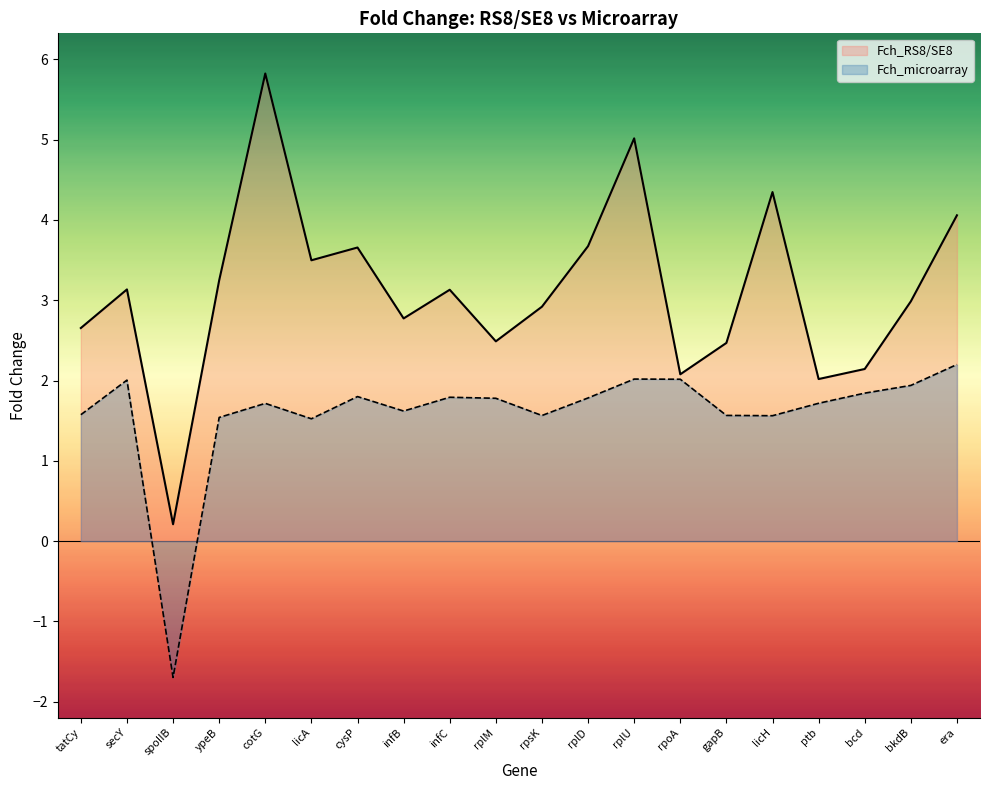

What are all the series names shown in the legend?

Fch_RS8/SE8, Fch_microarray